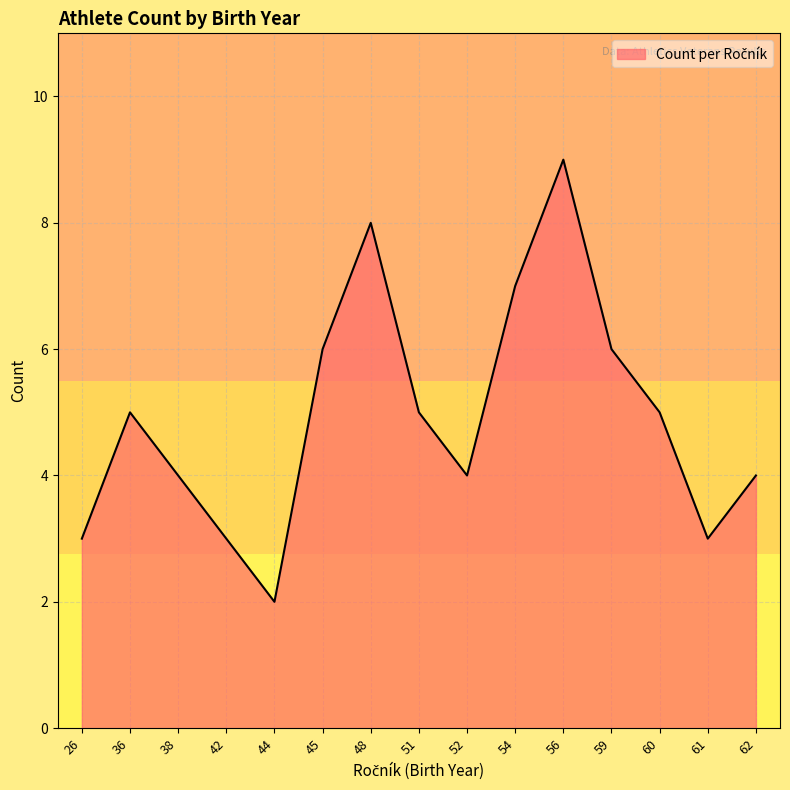

Reading right to left, transcribe all the data shown in this chart.

62=4	61=3	60=5	59=6	56=9	54=7	52=4	51=5	48=8	45=6	44=2	42=3	38=4	36=5	26=3